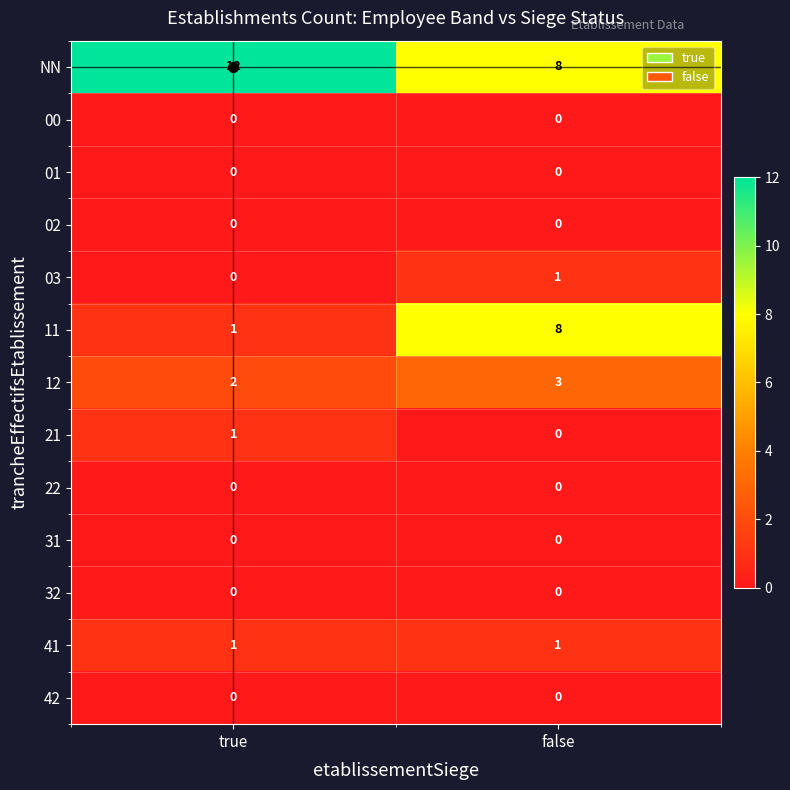

True or false: 11 has a value of 1 at true.

True